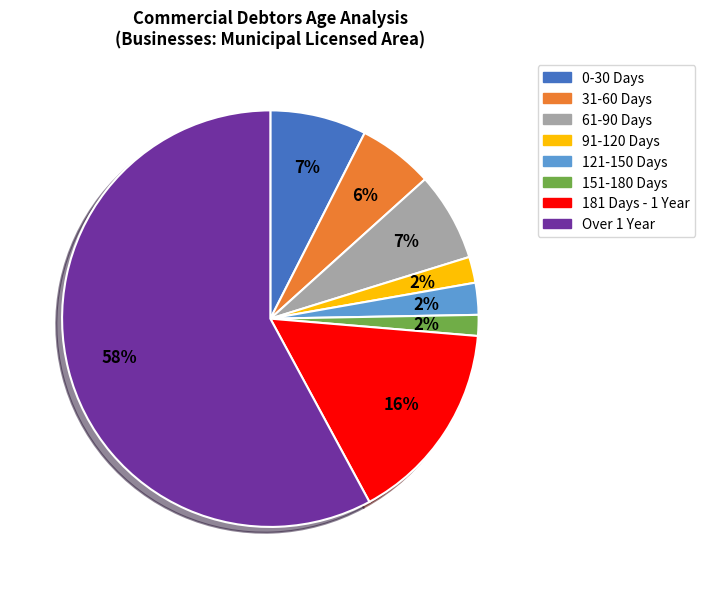

To the nearest percent, what is the difference between the 31-60 Days and 151-180 Days slice percentages?

4%